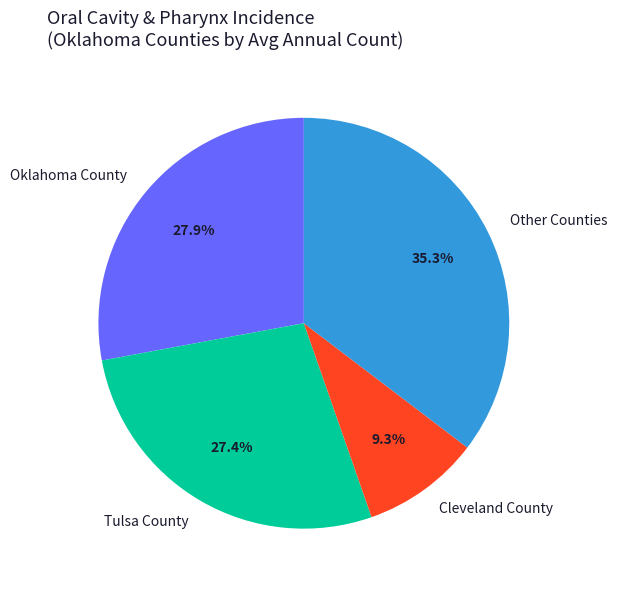

Combined, do Cleveland County and Oklahoma County account for over 50%?

No